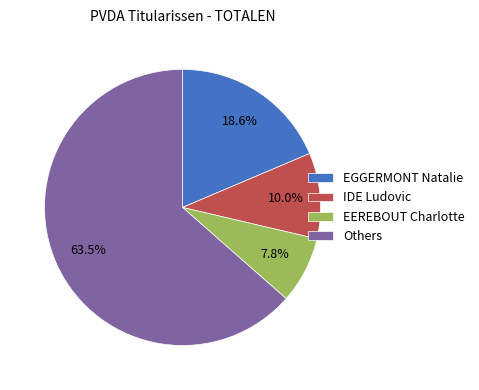

How many segments does this pie chart have?

4